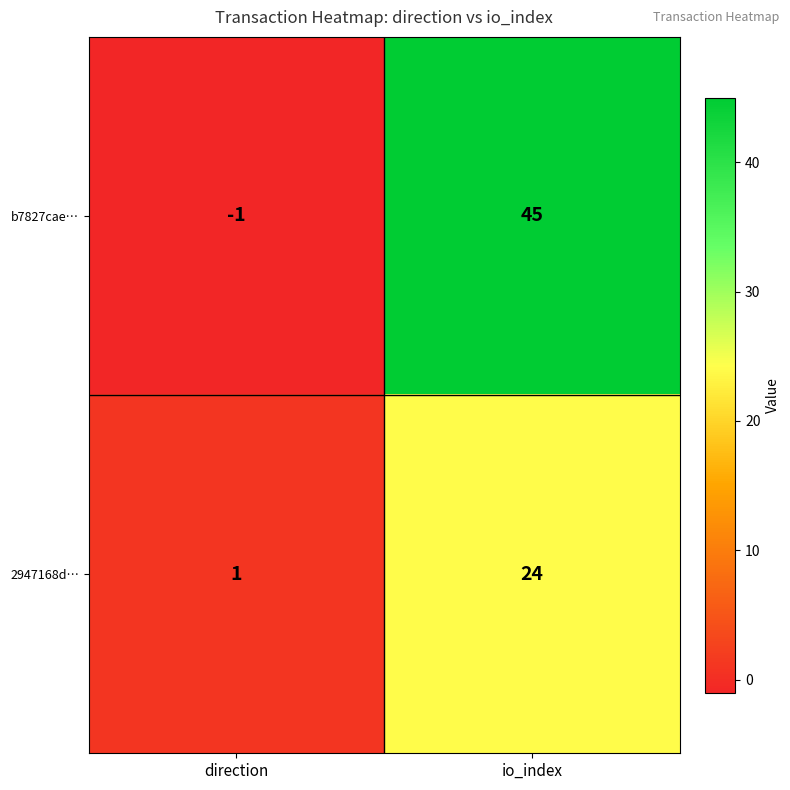

What is the approximate value of 2947168d… at io_index?

24